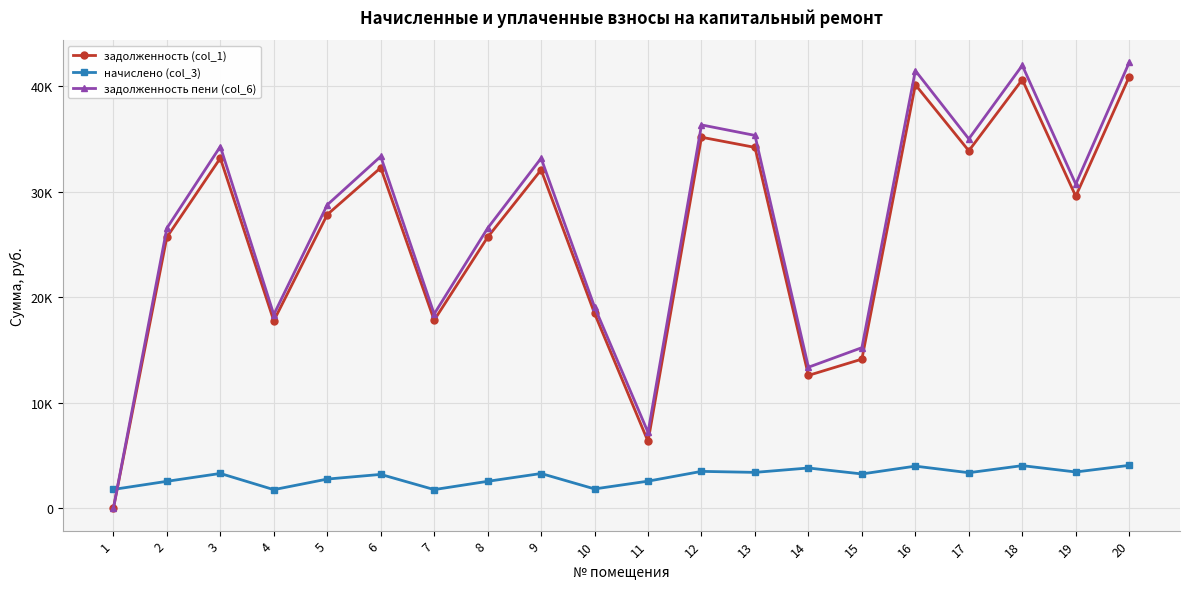

What is the value of the задолженность пени (col_6) point at the 6th from the left?

33321.8